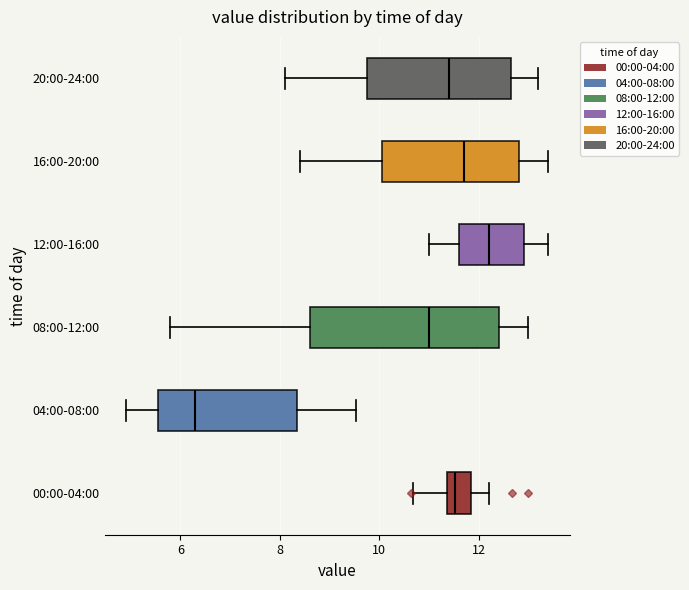

Which box is the widest, from its left edge to its right edge?

08:00-12:00